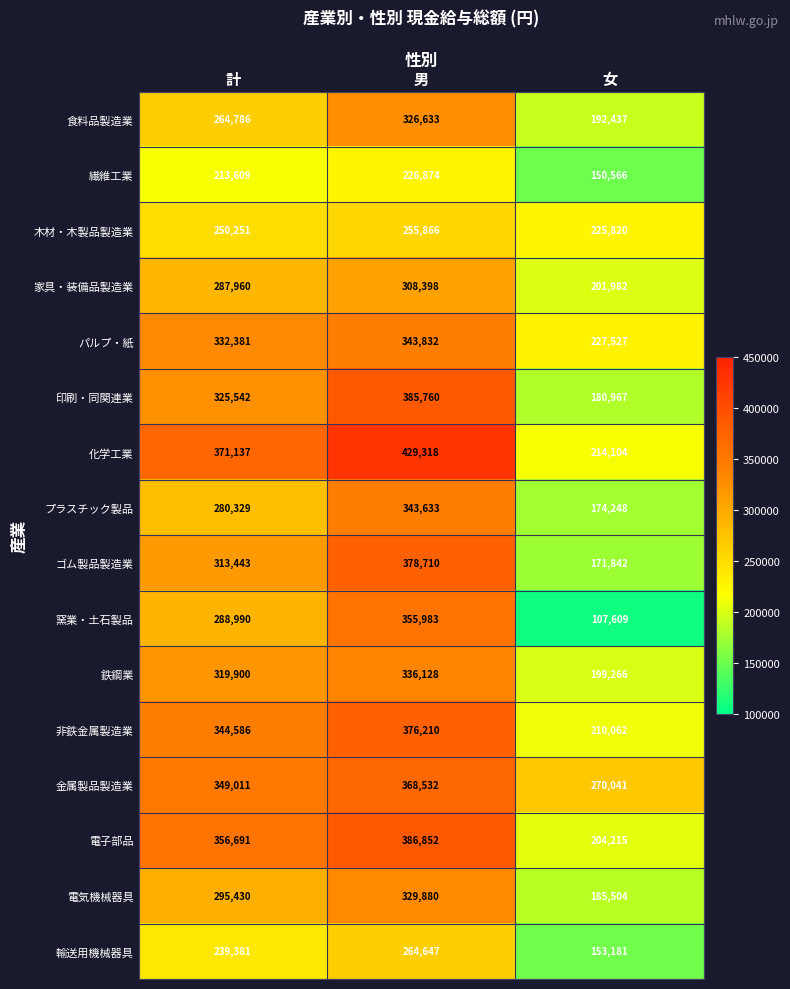

Where is プラスチック製品 nearest to the value 258940?

計